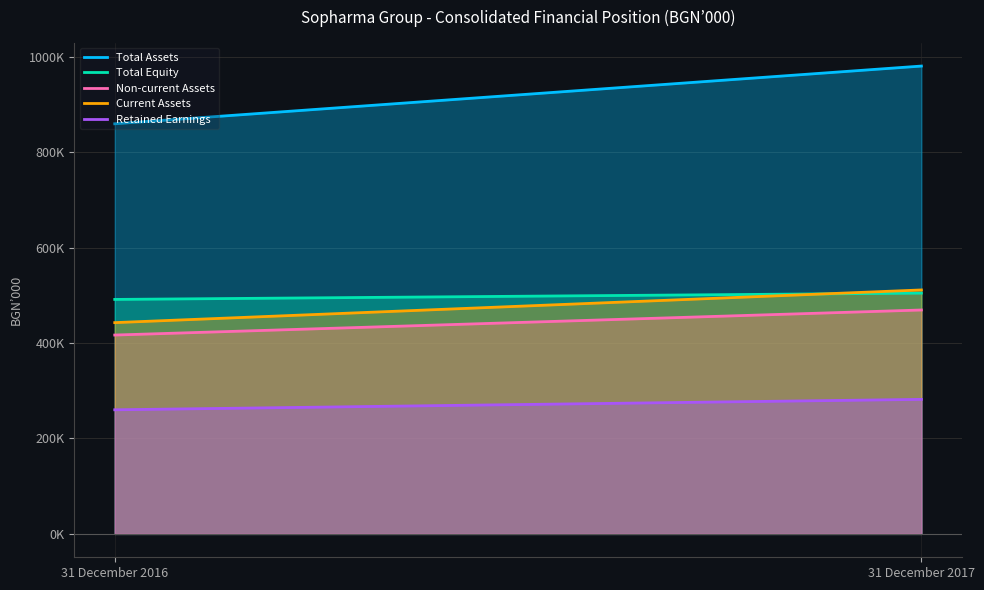

What is the sum of the Current Assets values at 31 December 2017 and 31 December 2016?

953702.0